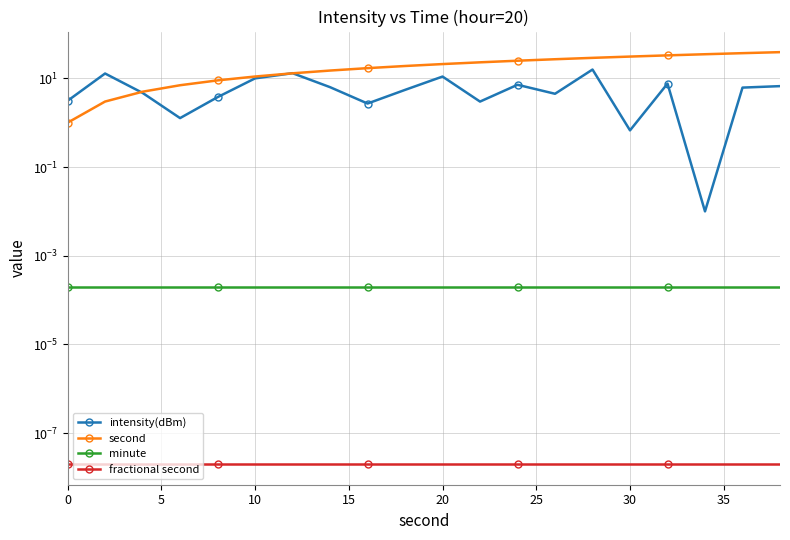

At 20, list the series in order from largest to smallest.

second, intensity(dBm), minute, fractional second